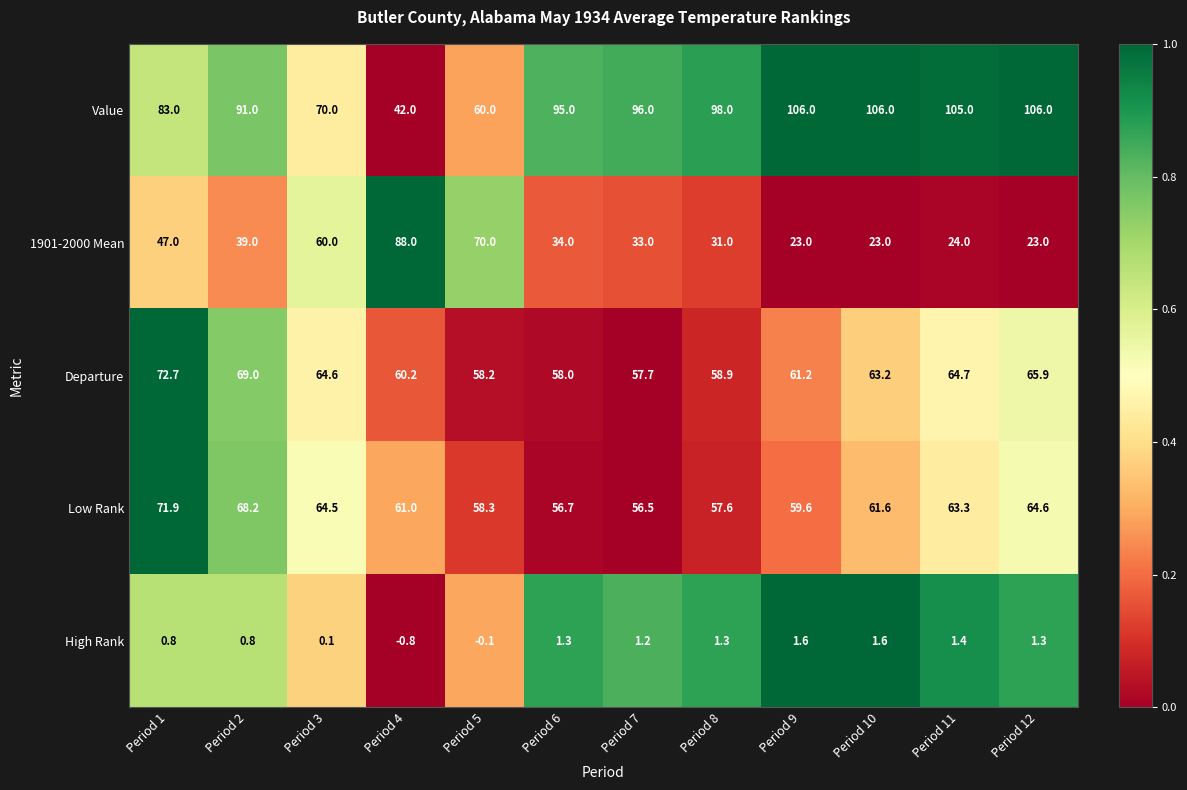

What is the sum of all Value values?

1058.0